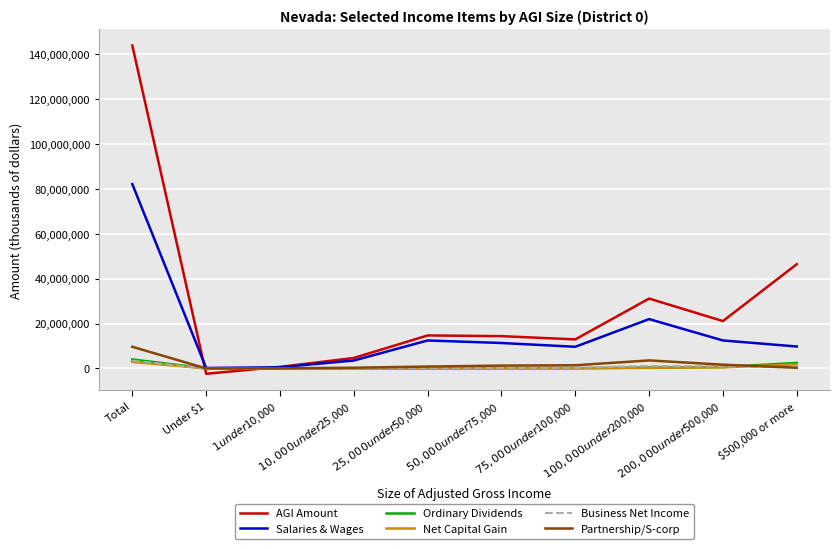

What is the spread (max minus min) of values at $100,000 under $200,000?

30811313